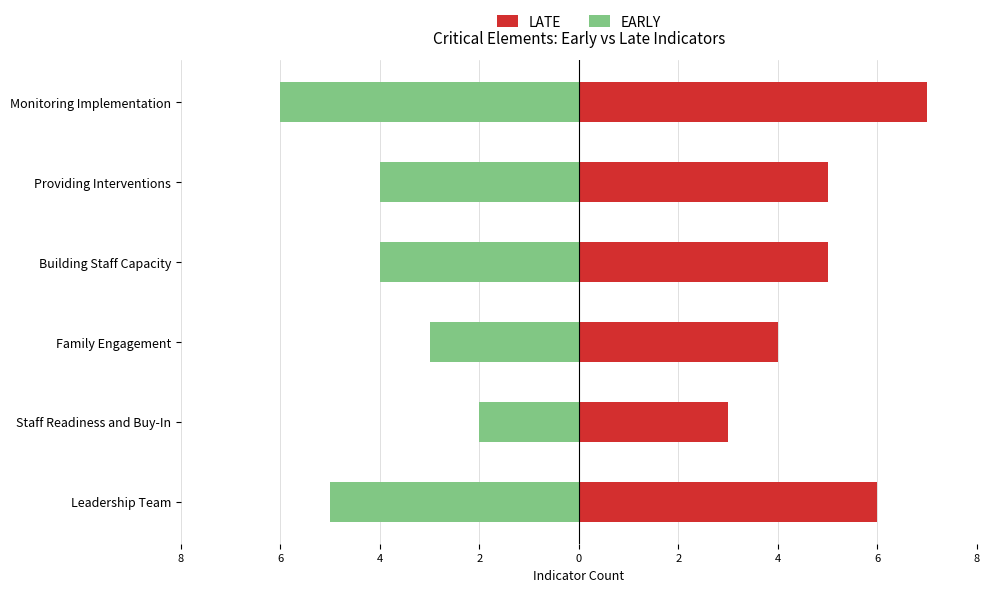

What is the difference between the highest and lowest values at Leadership Team?

11